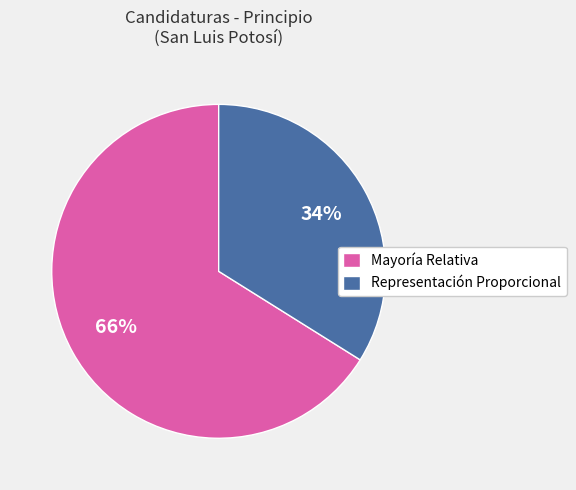

To the nearest percent, what is the difference between the Mayoría Relativa and Representación Proporcional slice percentages?

32%